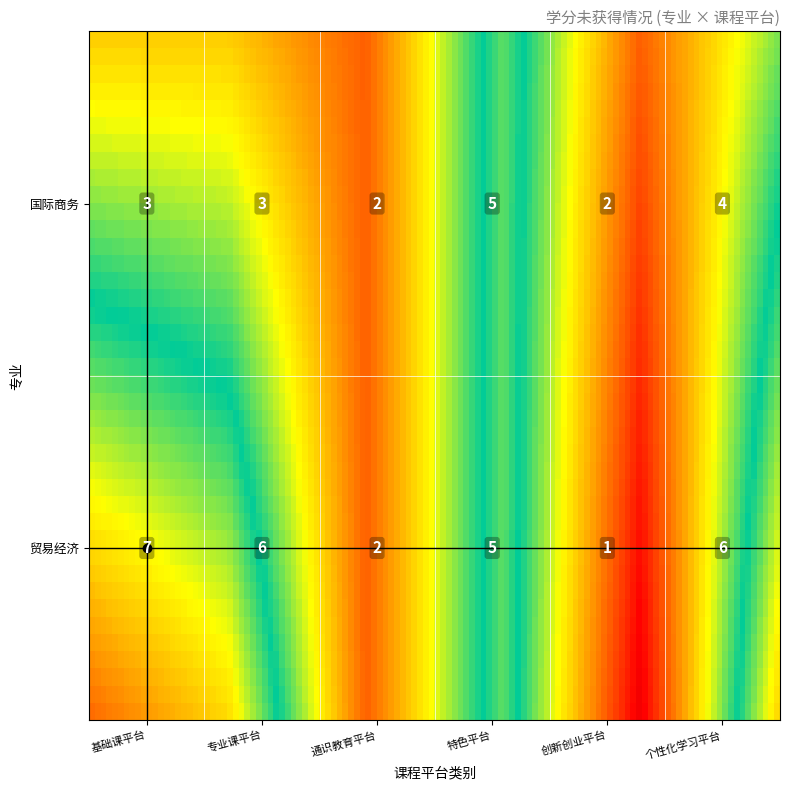

What is the average value of the 贸易经济 series?

4